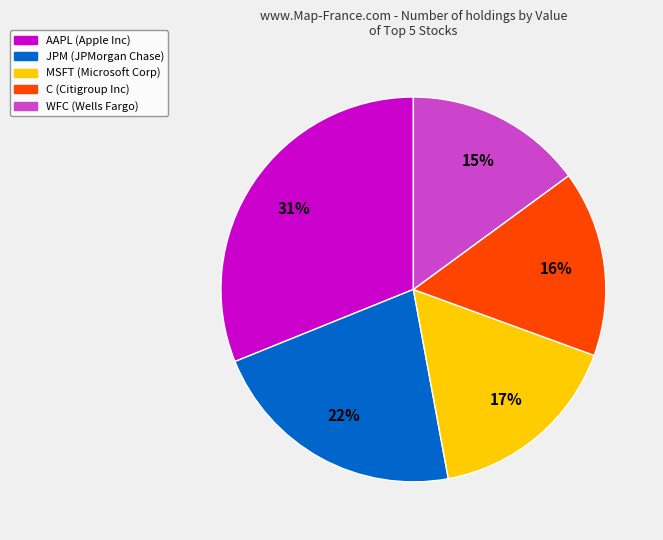

Count the number of slices in the pie.

5